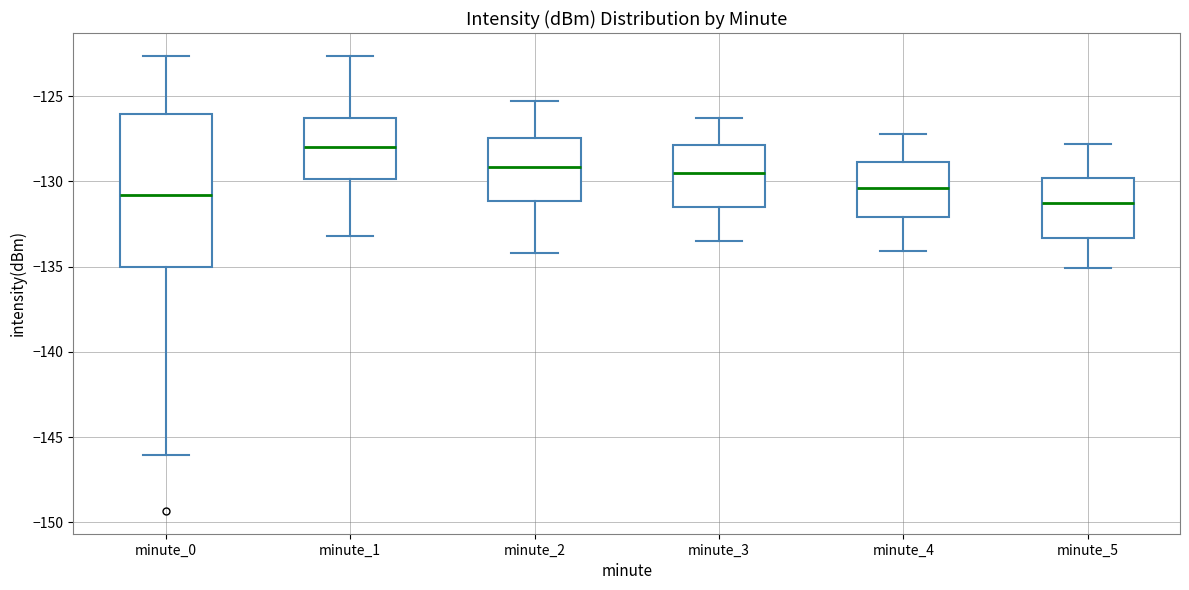

Which box is the tallest, from its lower edge to its upper edge?

minute_0